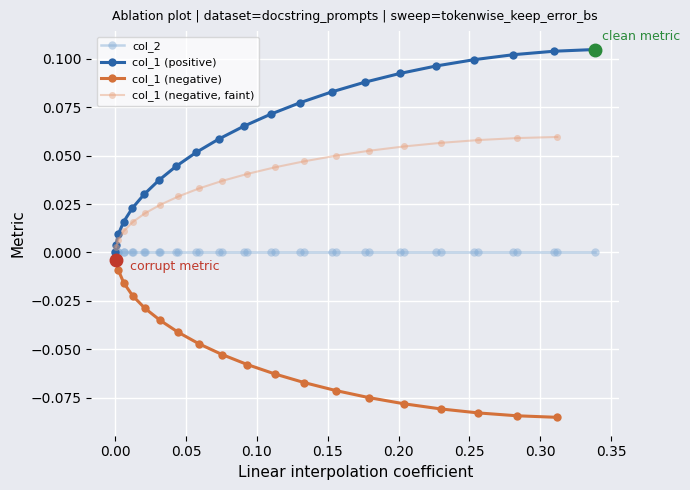

True or false: col_1 (negative, faint) and col_1 (negative) cross at least once.

False